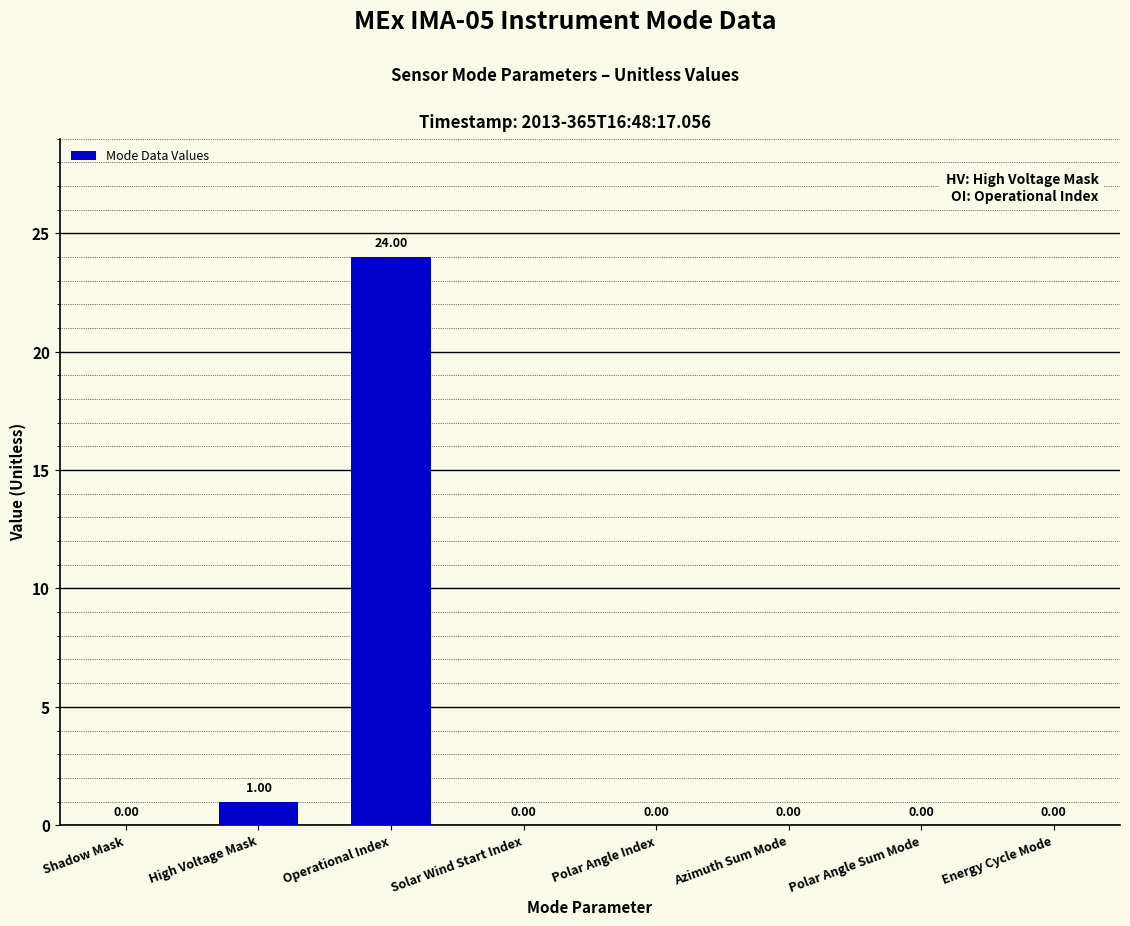

The chart shows a value of -16 at Solar Wind Start Index. True or false?

False